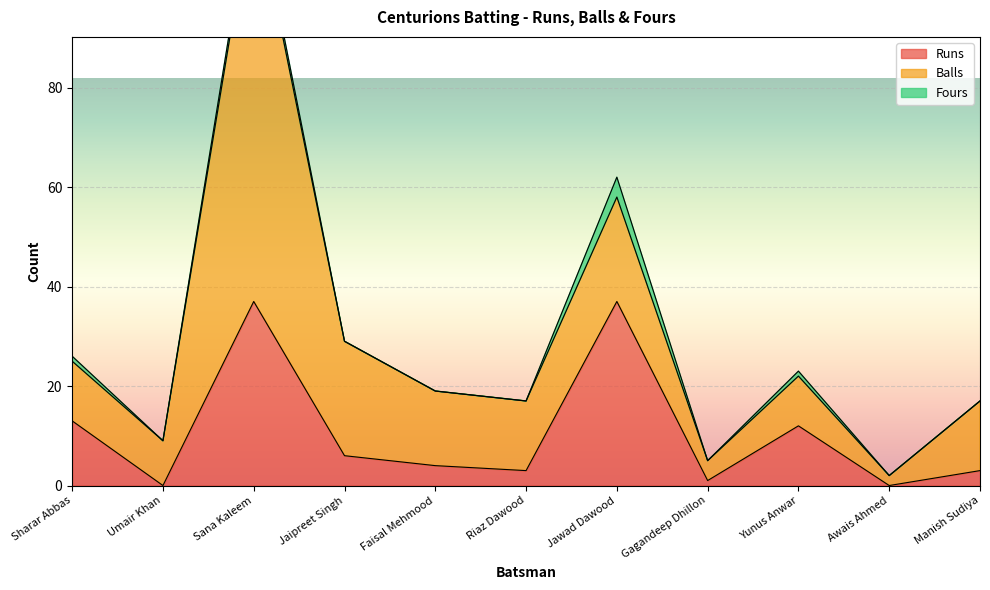

What is the value of the Balls point at the 7th from the left?

21